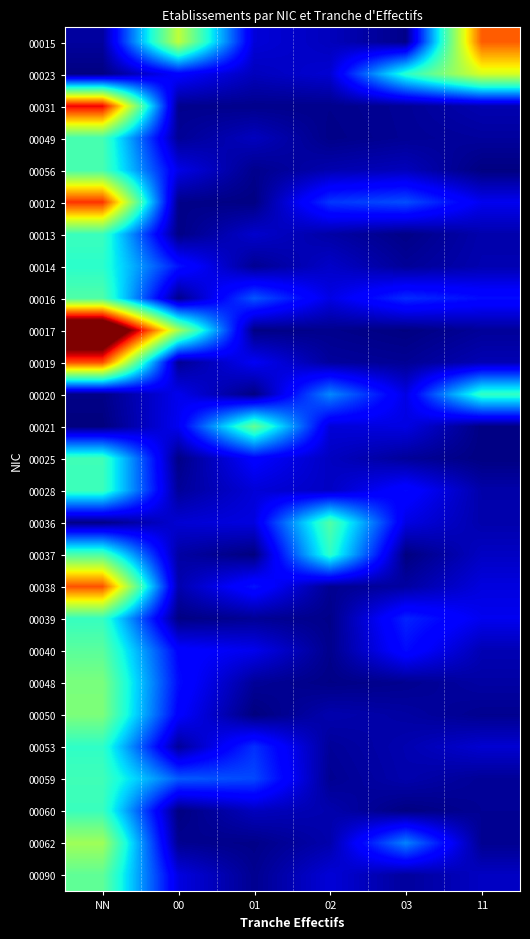

What is the spread (max minus min) of values at 01?

1.2